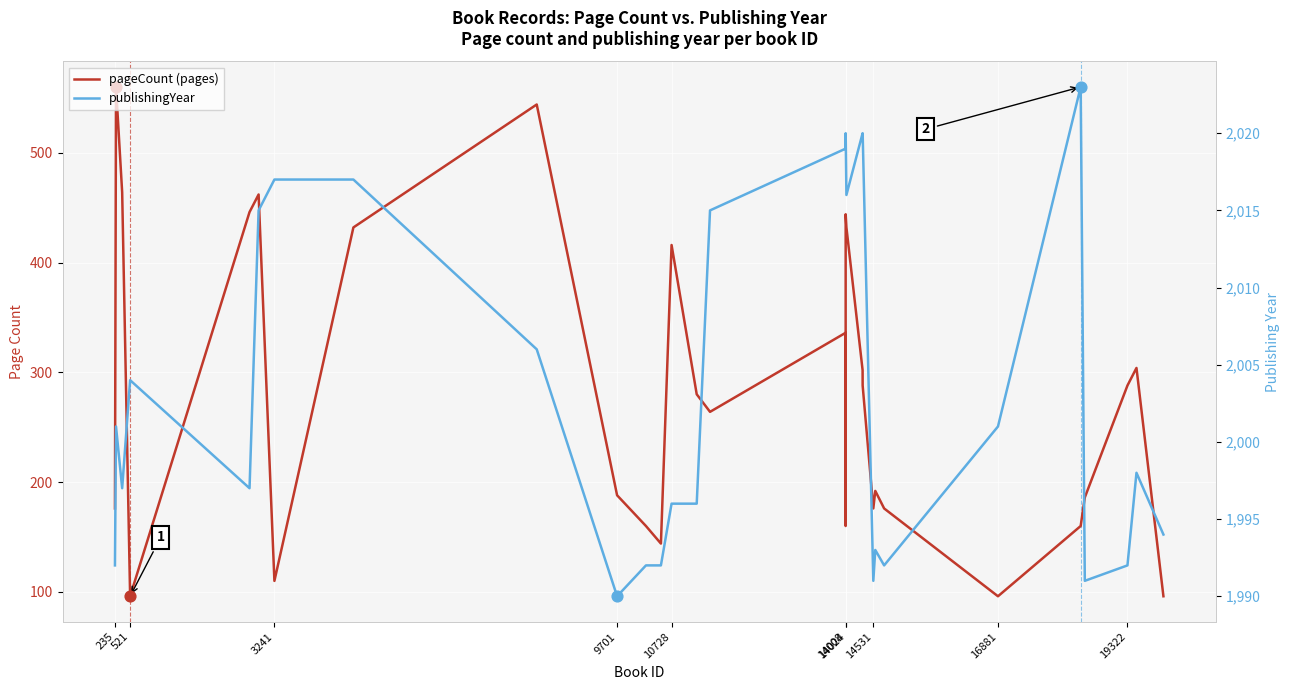

What is the total value across all series at 14024?

2448